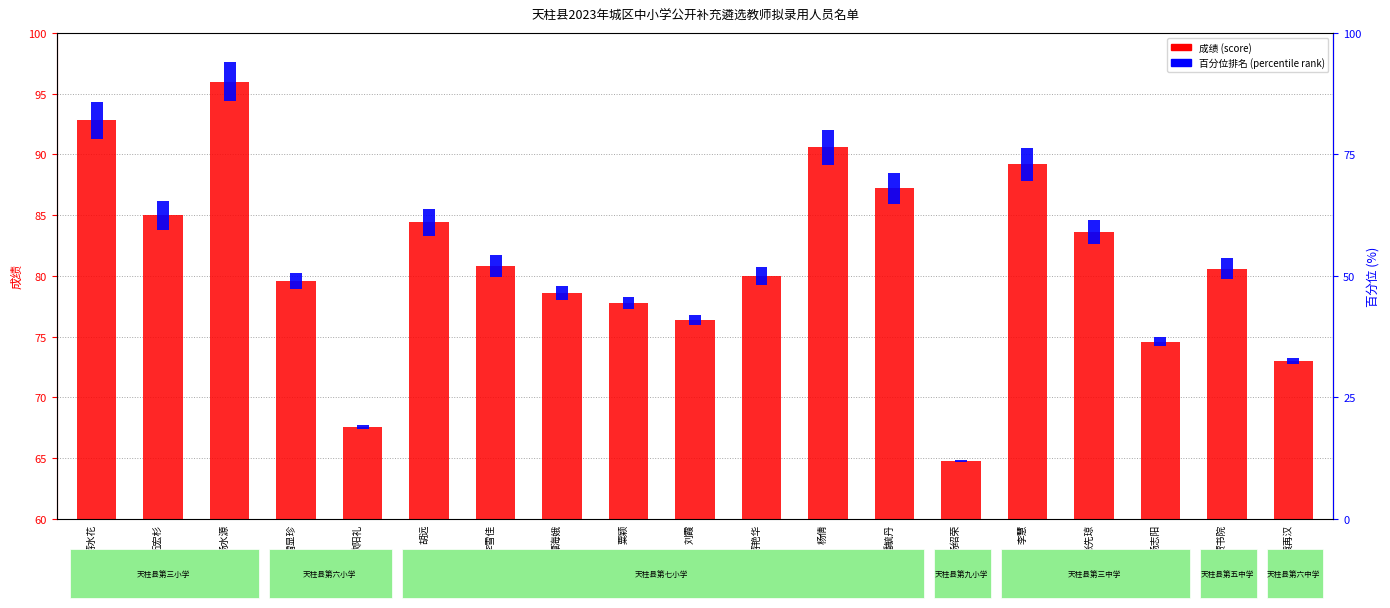

List the labels in order of value, largest first.

杨水源, 蒋水花, 杨倩, 李慧, 潘毓丹, 伍宏杉, 胡远, 张先琼, 李雪佳, 贾书院, 蒋艳华, 雷显珍, 谭海娥, 粟颖, 刘霞, 杨志阳, 袁再汉, 欧阳礼, 杨绍荣